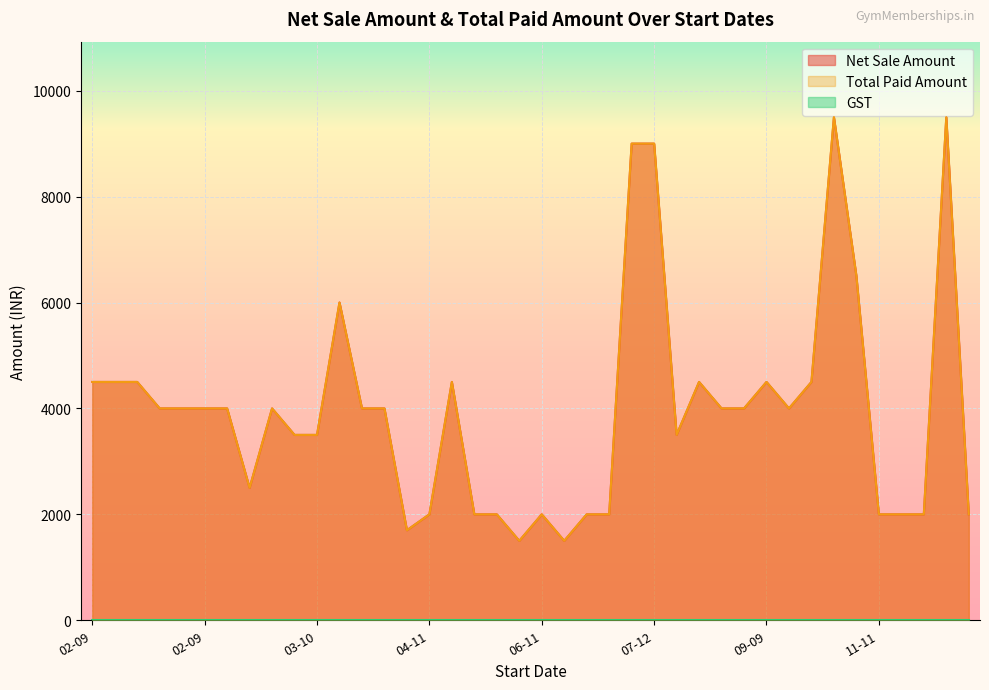

Which category has the lowest value across all series?

05-11